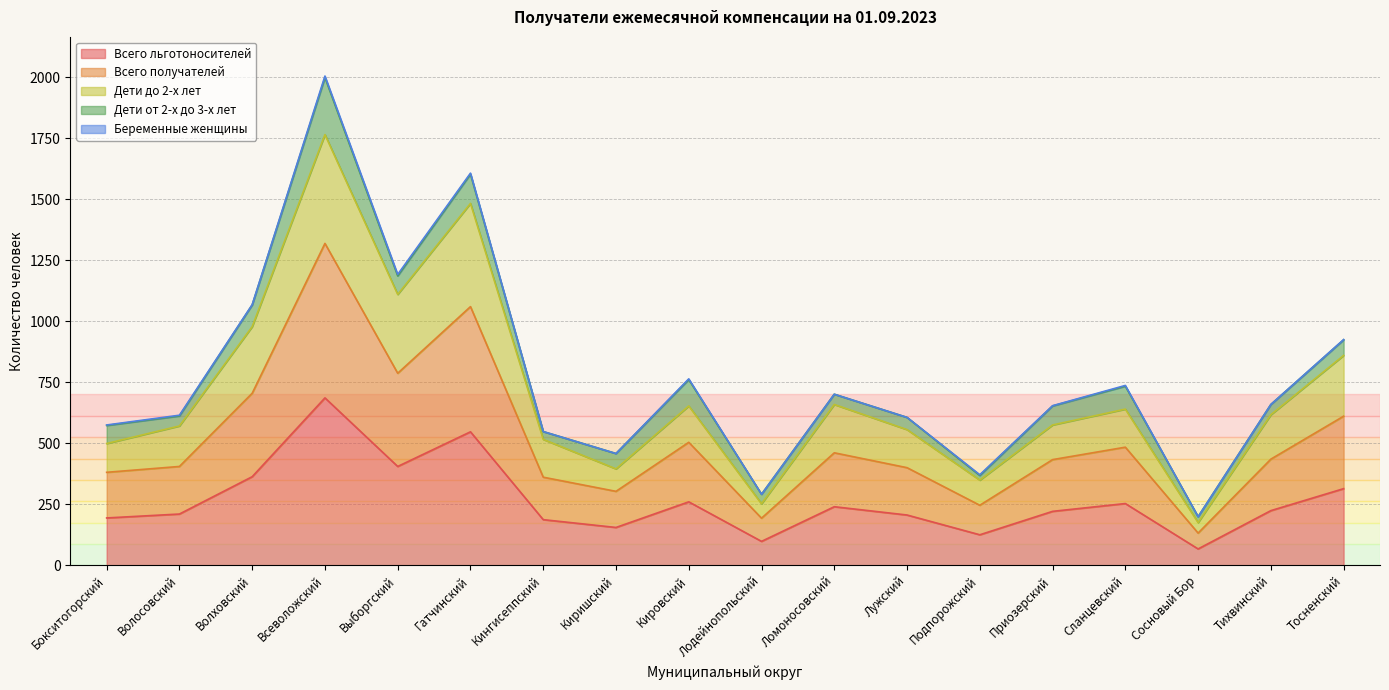

At which label does Всего получателей first exceed 435?

Волховский